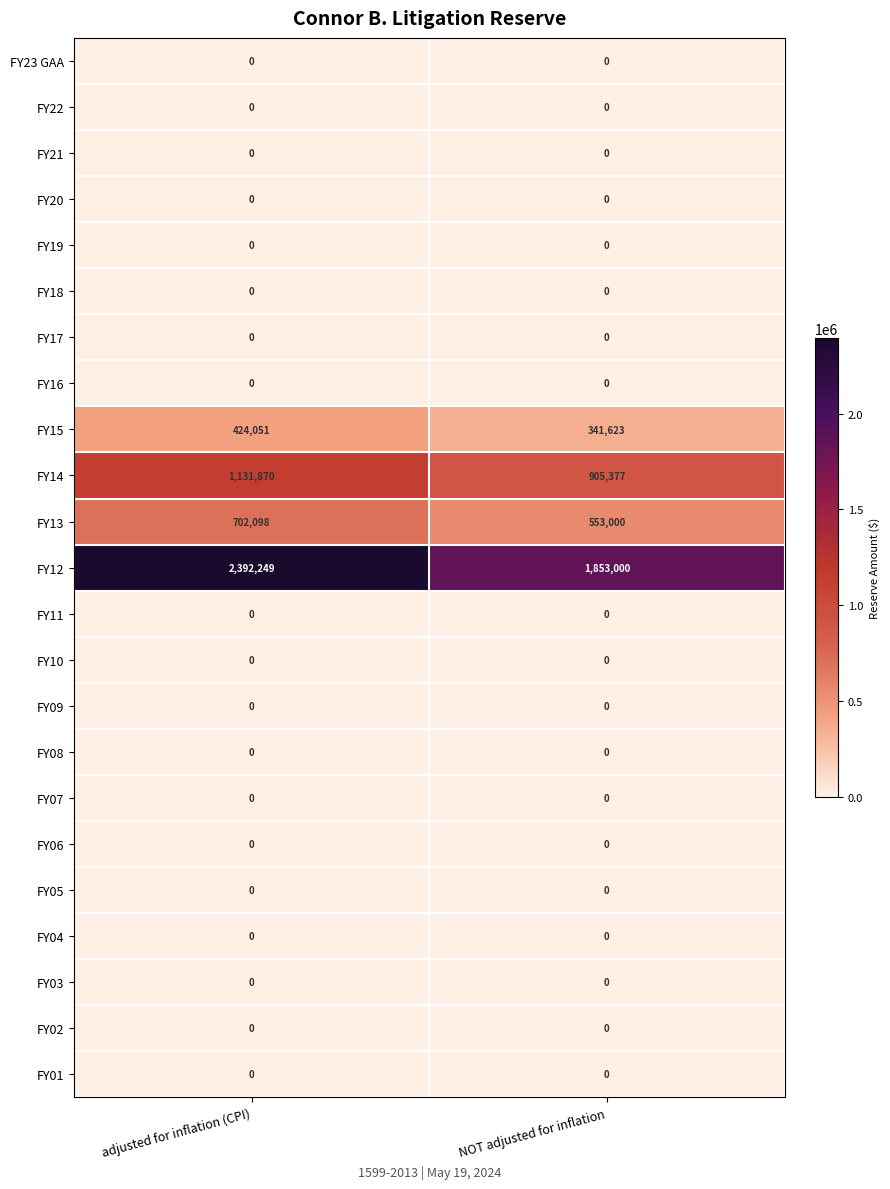

The value of FY09 at adjusted for inflation (CPI) is 0. True or false?

True